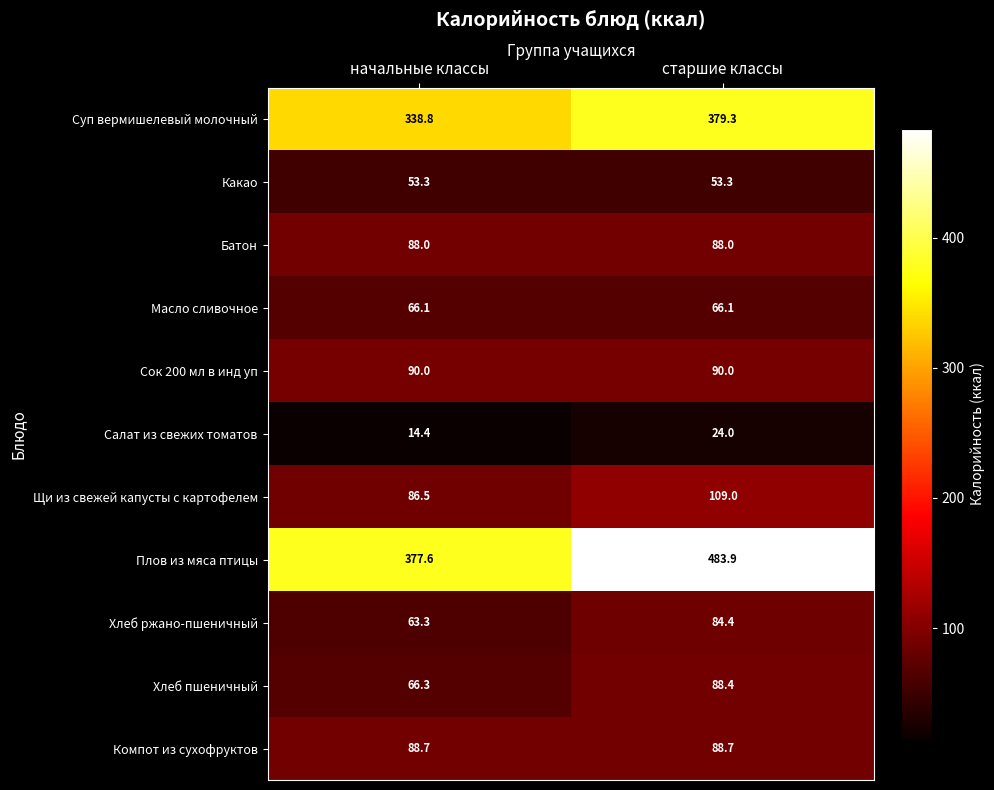

What is the highest value of the Какао series?

53.3